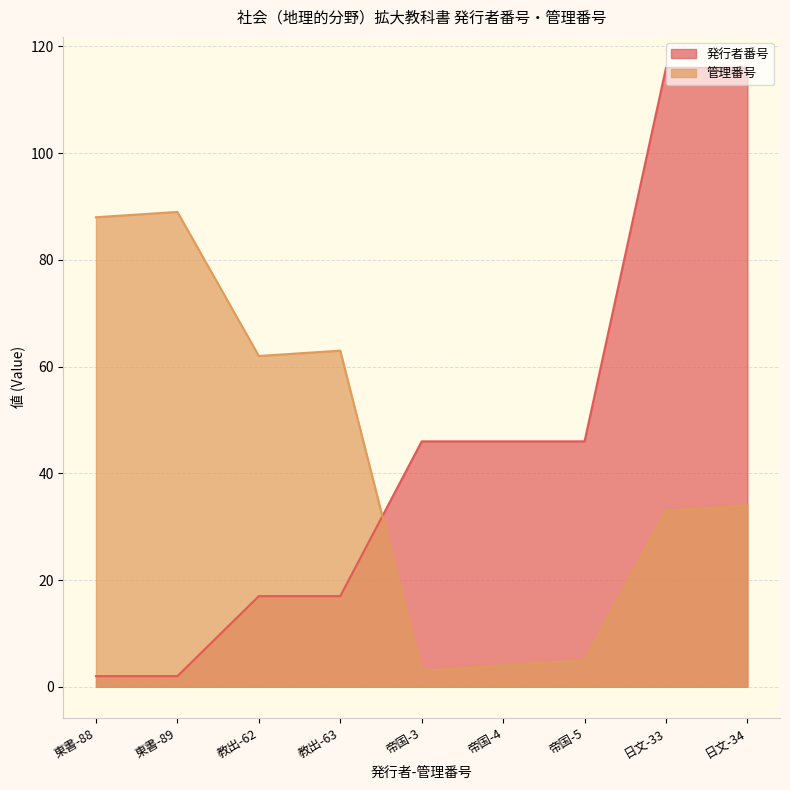

At which category does 管理番号 reach its first local peak?

東書-89